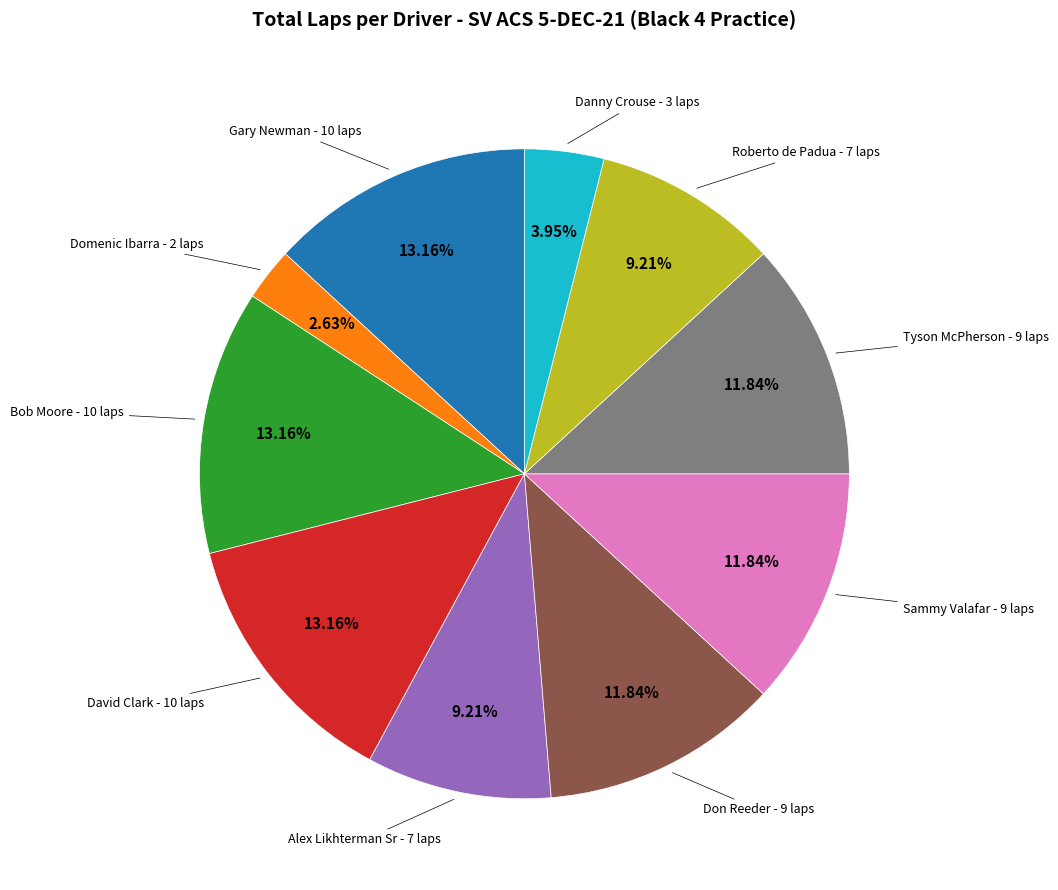

Does Domenic Ibarra account for over 50% of the chart?

No